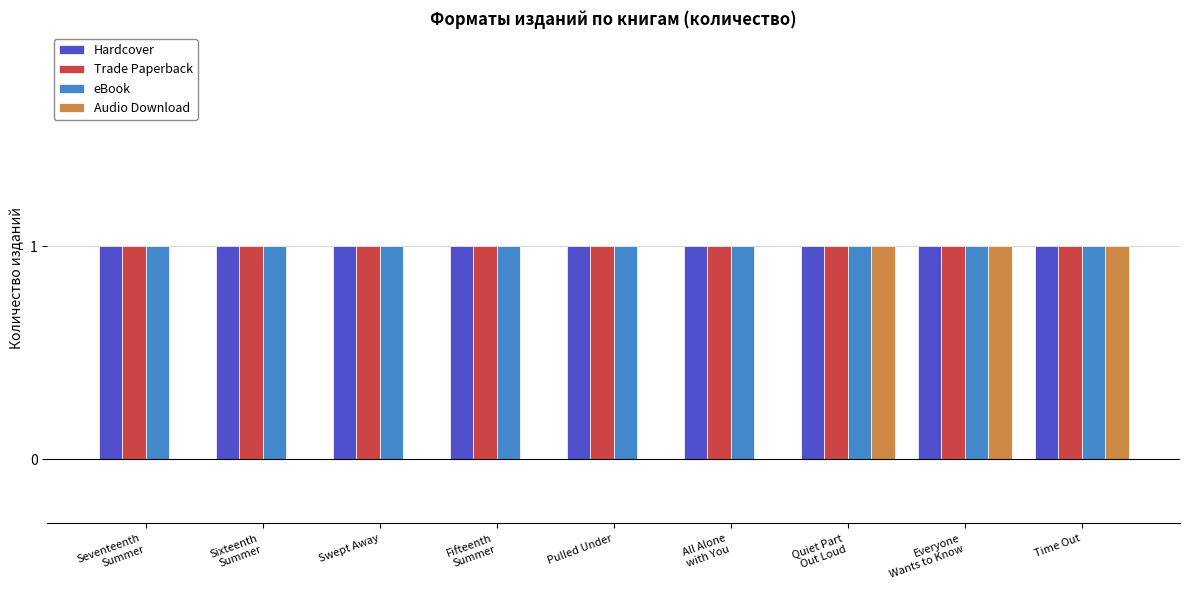

Which series has the largest range (max minus min)?

Audio Download